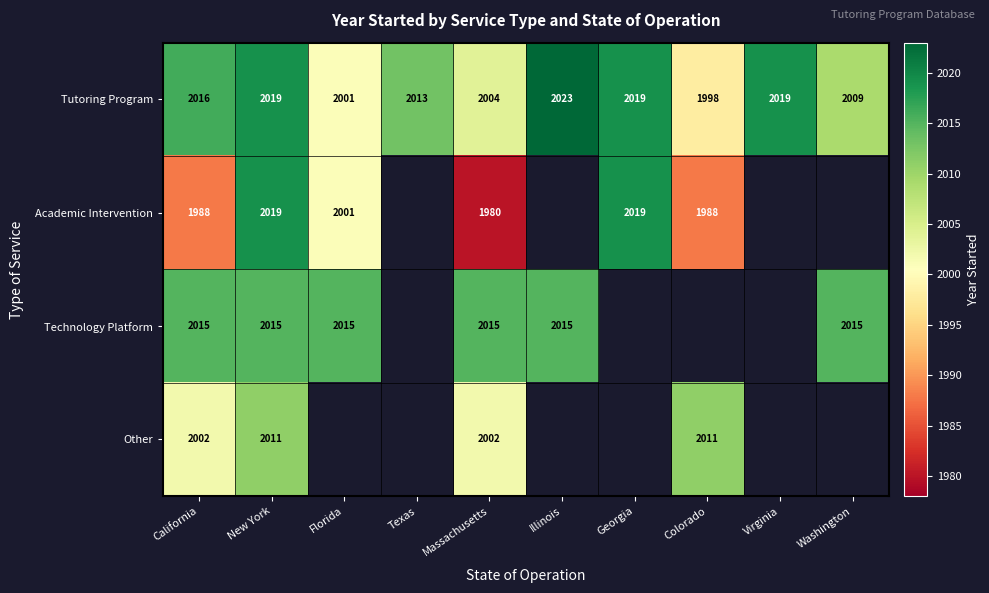

At which category is the sum across all series the highest?

New York